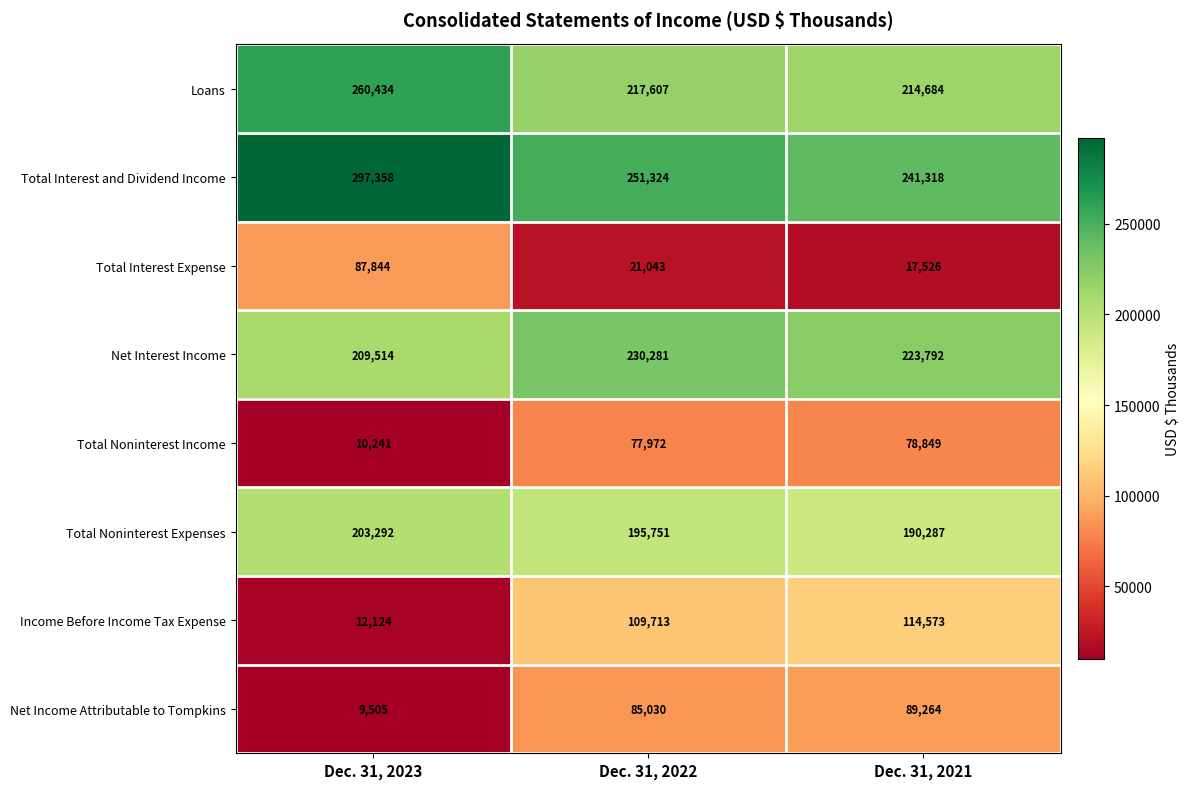

What is the difference between the Total Interest and Dividend Income values at Dec. 31, 2023 and Dec. 31, 2021?

56040